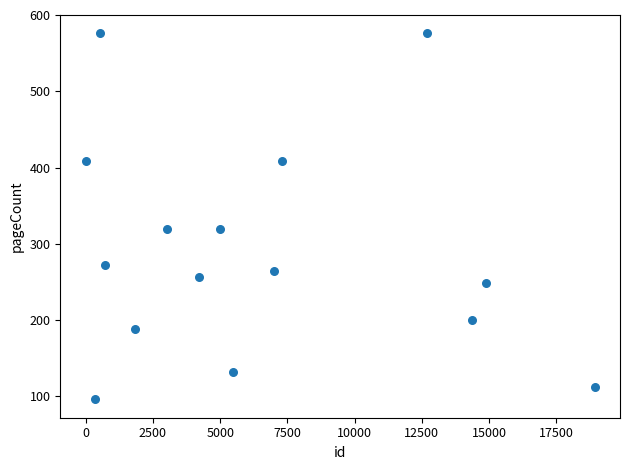

What is the range of X values (max minus min)?

18915